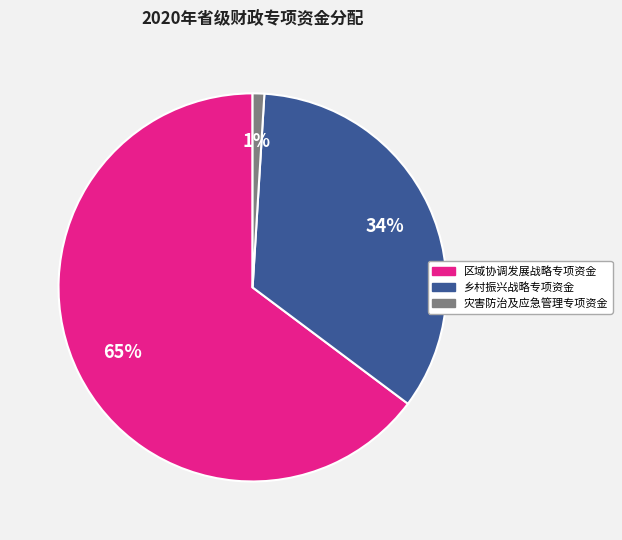

Combined, do 区域协调发展战略专项资金 and 乡村振兴战略专项资金 account for over 50%?

Yes